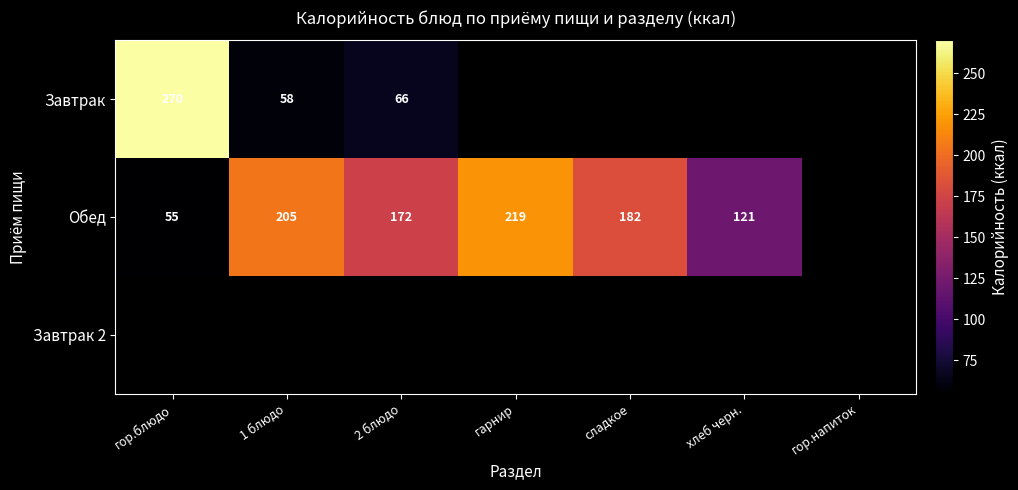

How many categories are shown in the chart?

7